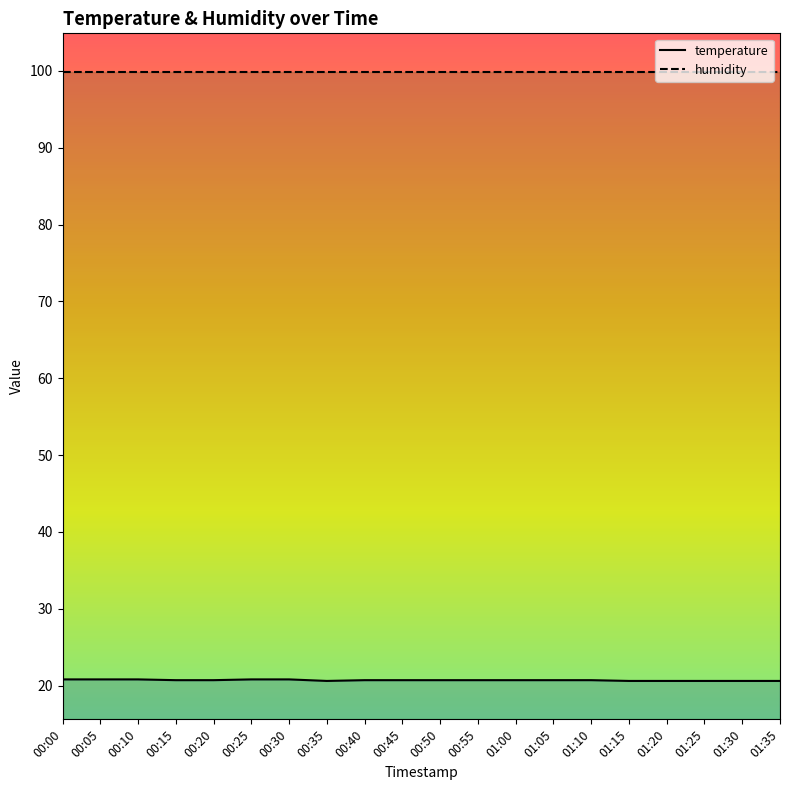

How many data points does each series have?

20